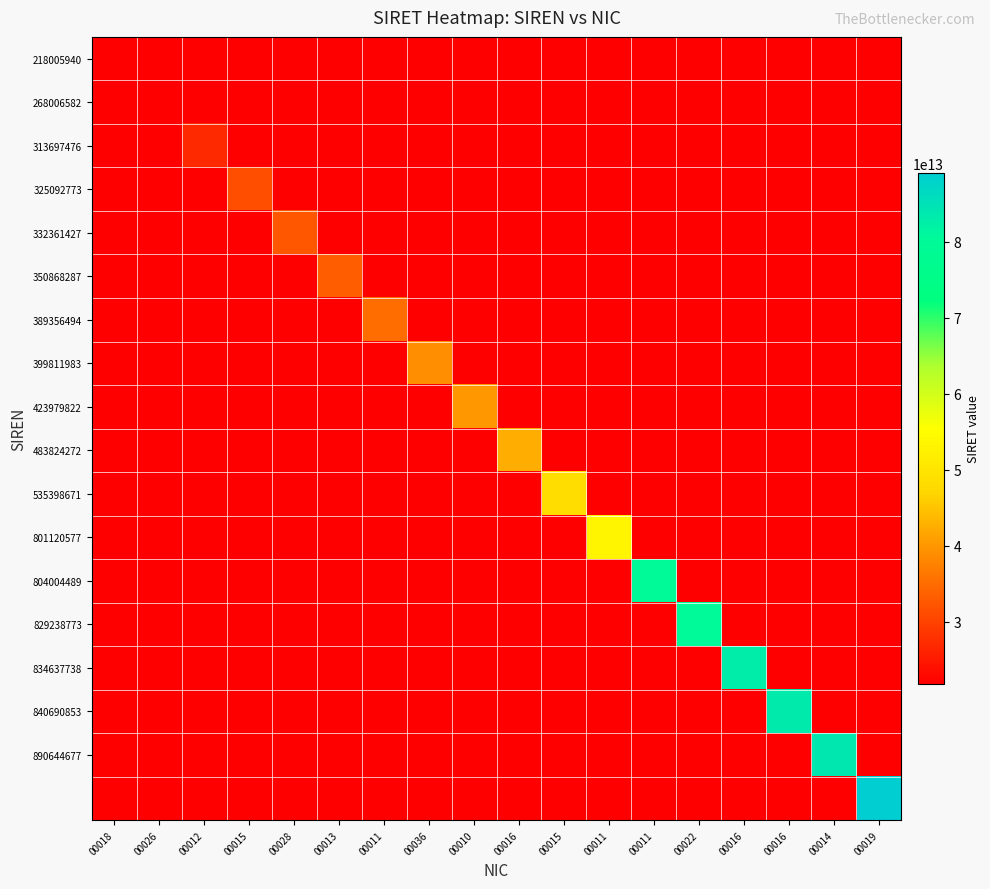

What is the spread (max minus min) of values at 00014?

62268491299997